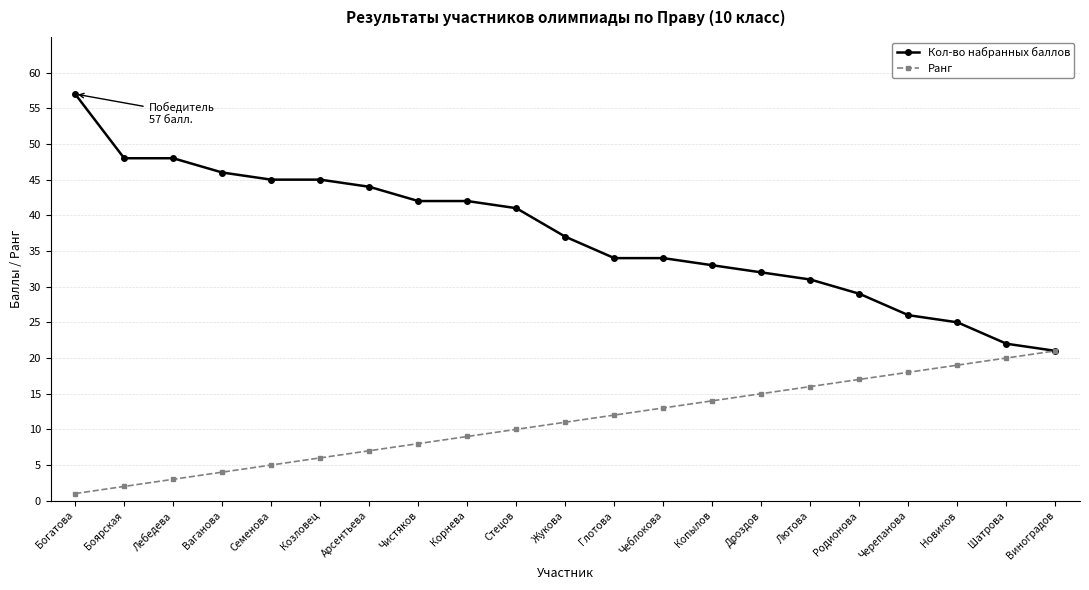

Read the Кол-во набранных баллов value at Шатрова.

22